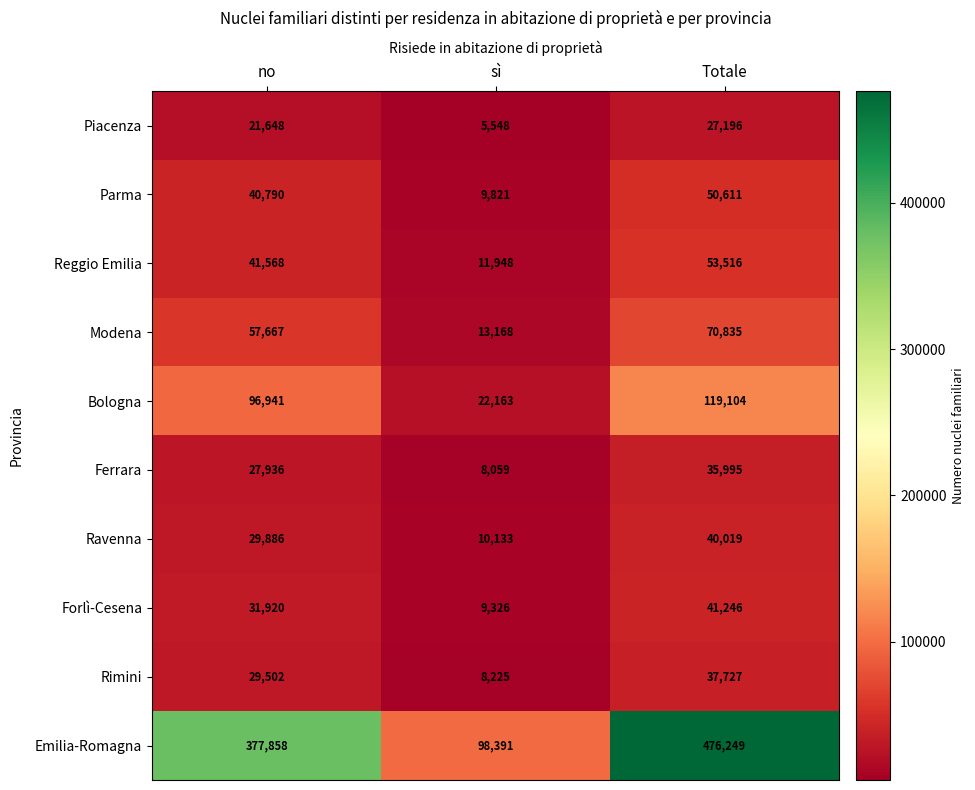

What is the difference between the maximum and second lowest values in the Emilia-Romagna series?

98391